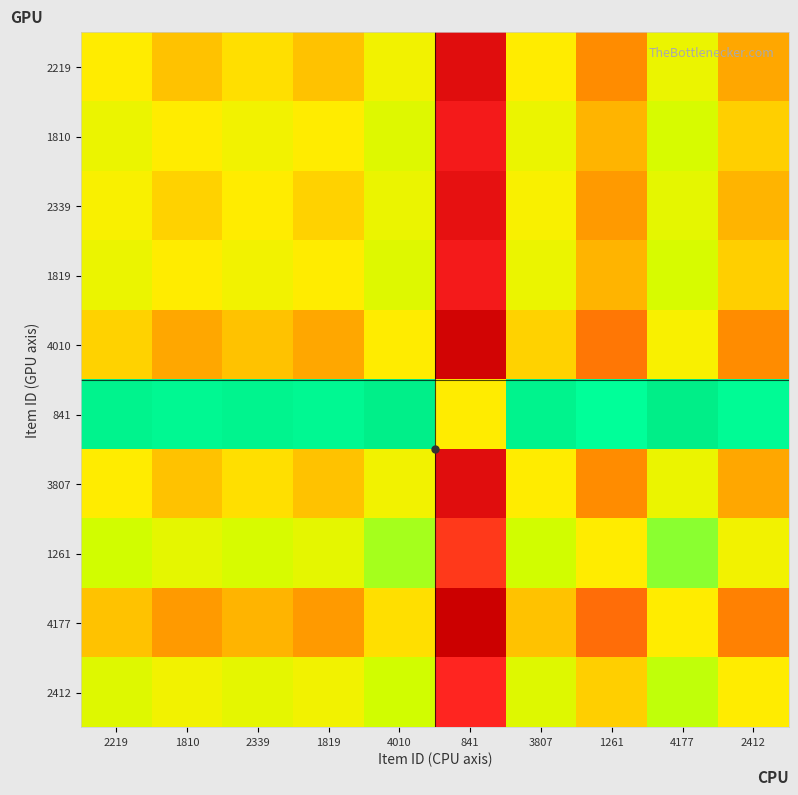

Reading left to right, list all the values displayed in this chart.

2219: 2219=0.5	1810=0.4	2339=0.5	1819=0.4	4010=0.5	841=0.1	3807=0.5	1261=0.4	4177=0.6	2412=0.4
1810: 2219=0.6	1810=0.5	2339=0.5	1819=0.5	4010=0.6	841=0.1	3807=0.6	1261=0.4	4177=0.6	2412=0.5
2339: 2219=0.5	1810=0.5	2339=0.5	1819=0.5	4010=0.6	841=0.1	3807=0.5	1261=0.4	4177=0.6	2412=0.4
1819: 2219=0.6	1810=0.5	2339=0.5	1819=0.5	4010=0.6	841=0.1	3807=0.6	1261=0.4	4177=0.6	2412=0.5
4010: 2219=0.5	1810=0.4	2339=0.4	1819=0.4	4010=0.5	841=0.0	3807=0.5	1261=0.3	4177=0.5	2412=0.4
841: 2219=0.9	1810=0.9	2339=0.9	1819=0.9	4010=1.0	841=0.5	3807=0.9	1261=0.8	4177=1.0	2412=0.8
3807: 2219=0.5	1810=0.4	2339=0.5	1819=0.4	4010=0.5	841=0.1	3807=0.5	1261=0.4	4177=0.6	2412=0.4
1261: 2219=0.6	1810=0.6	2339=0.6	1819=0.6	4010=0.7	841=0.2	3807=0.6	1261=0.5	4177=0.7	2412=0.5
4177: 2219=0.4	1810=0.4	2339=0.4	1819=0.4	4010=0.5	841=0.0	3807=0.4	1261=0.3	4177=0.5	2412=0.3
2412: 2219=0.6	1810=0.5	2339=0.6	1819=0.5	4010=0.6	841=0.2	3807=0.6	1261=0.5	4177=0.7	2412=0.5